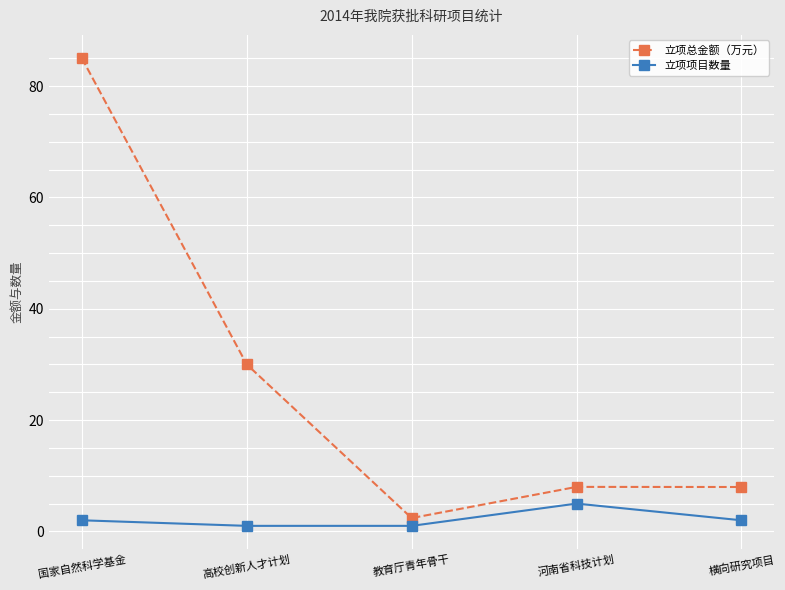

Which series has the largest range (max minus min)?

立项总金额（万元）